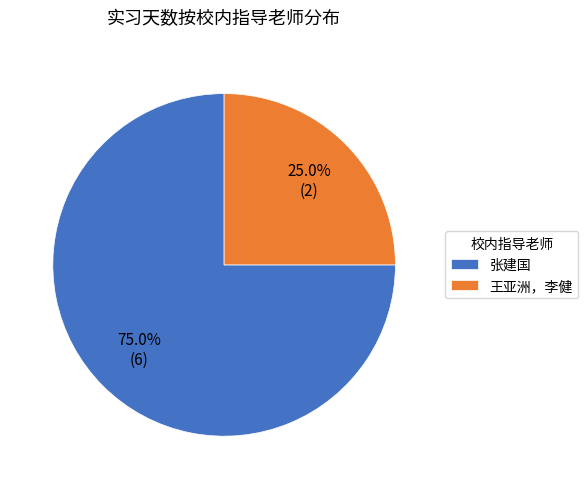

Approximately how many times larger is the value at 王亚洲，李健 compared to 张建国?

0.3